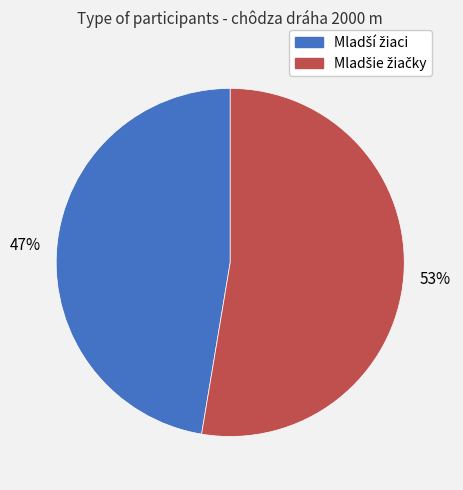

To the nearest percent, what is the average slice percentage?

50%